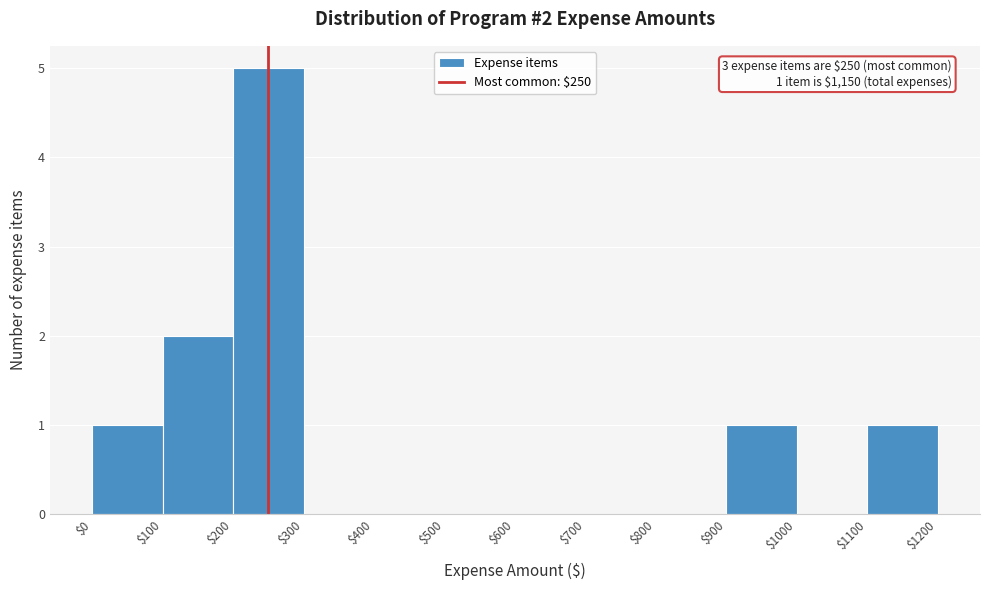

Which range on the x-axis has the tallest bar?

$200 to $300